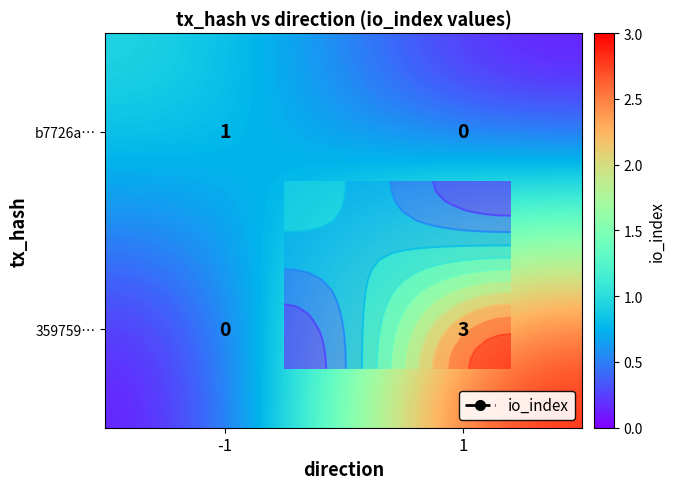

Read the 359759… value at 1.

3